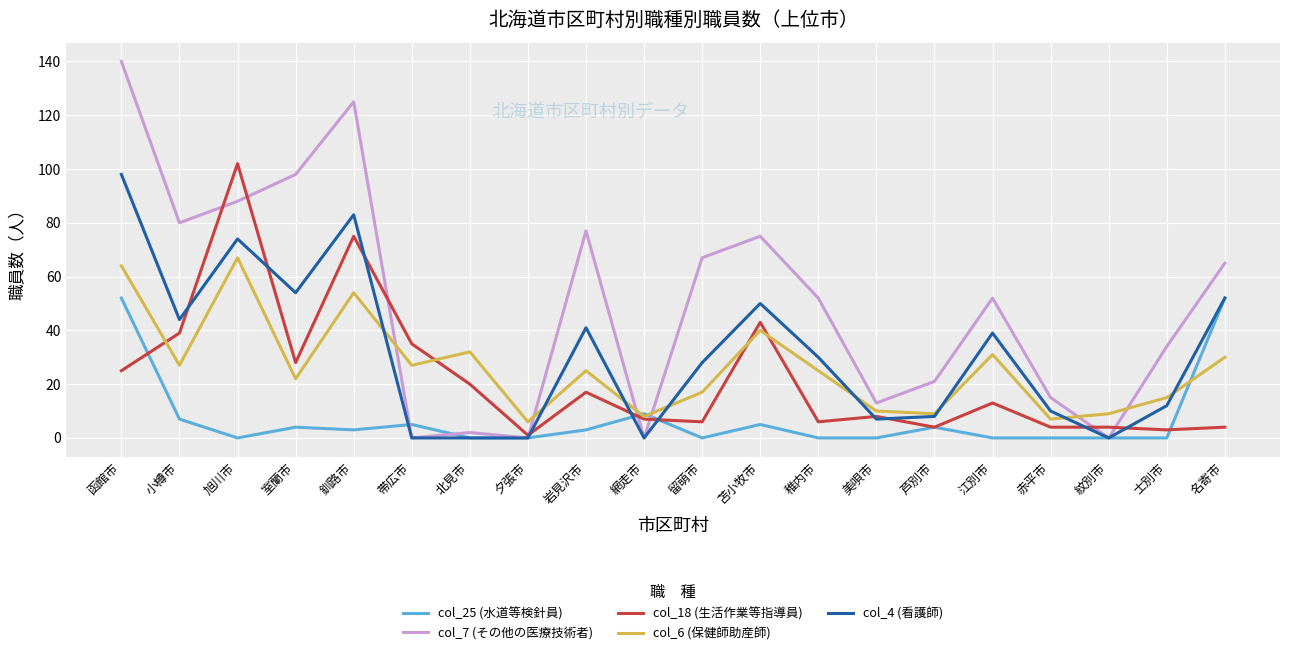

What position from the right is 美唄市?

7